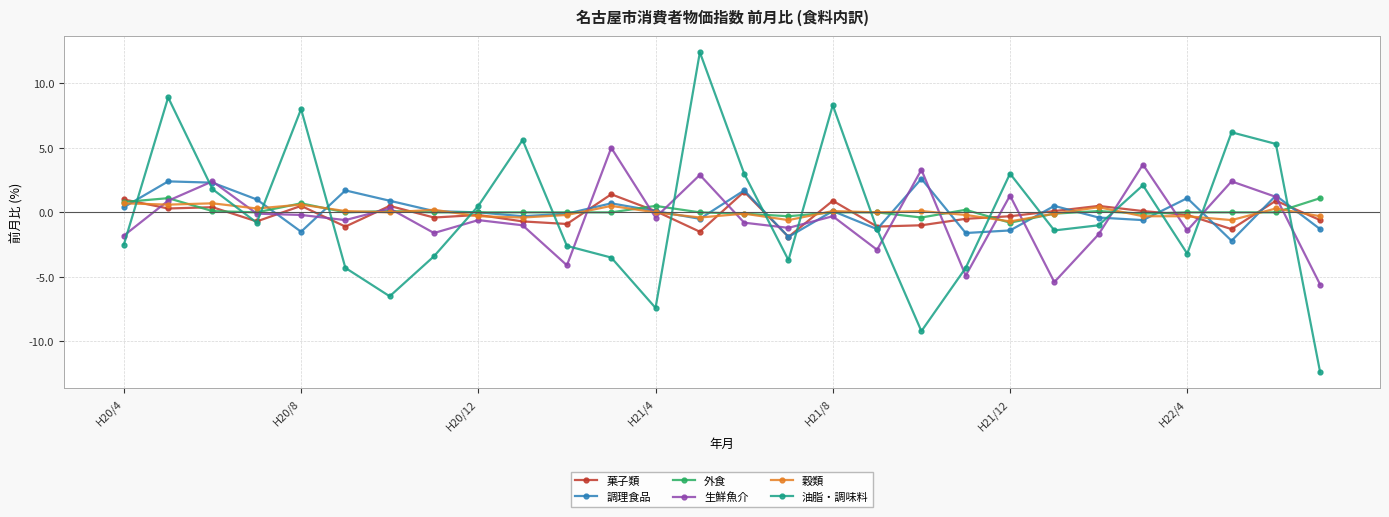

What is the minimum value for 穀類?

-0.7